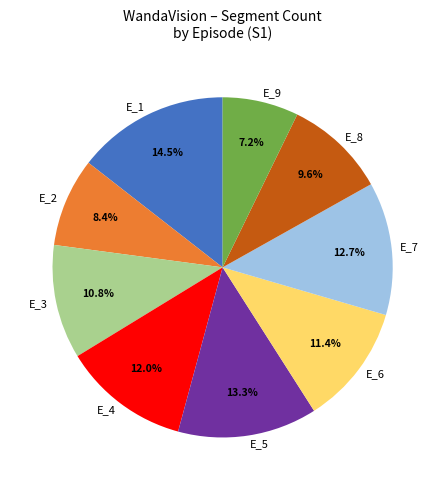

How many slices are in this pie chart?

9